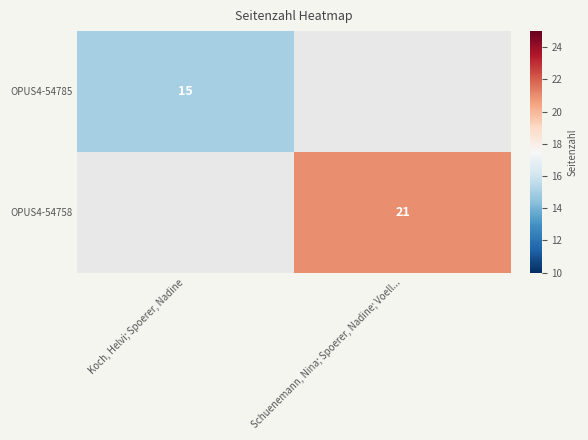

Is the value of OPUS4-54758 at Schuenemann, Nina; Spoerer, Nadine; Voell... greater than the value of OPUS4-54785 at Koch, Helvi; Spoerer, Nadine?

Yes